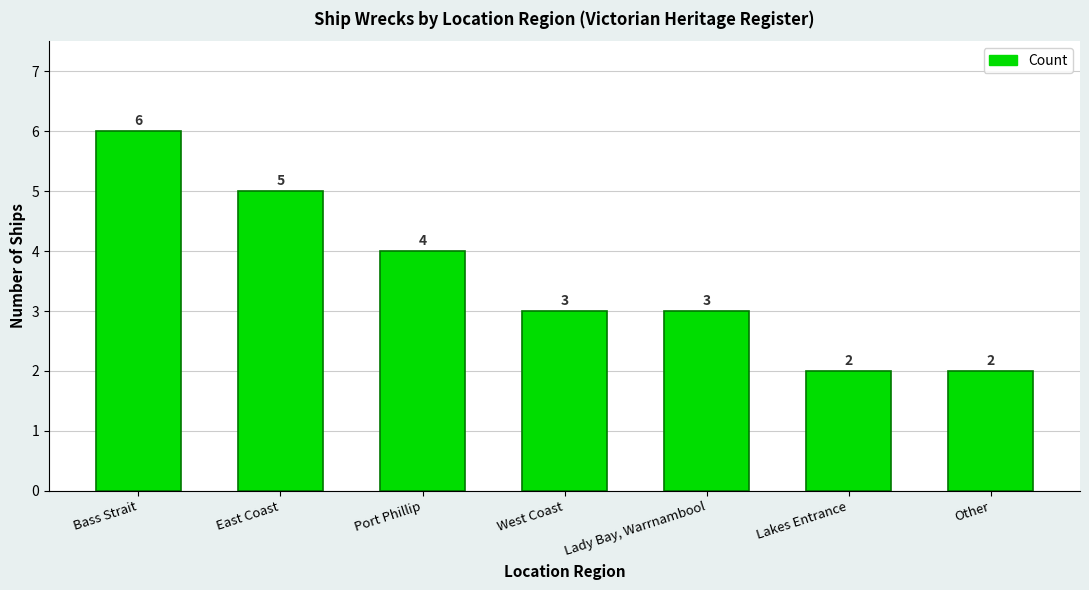

Which has a higher value, Bass Strait or Lakes Entrance?

Bass Strait